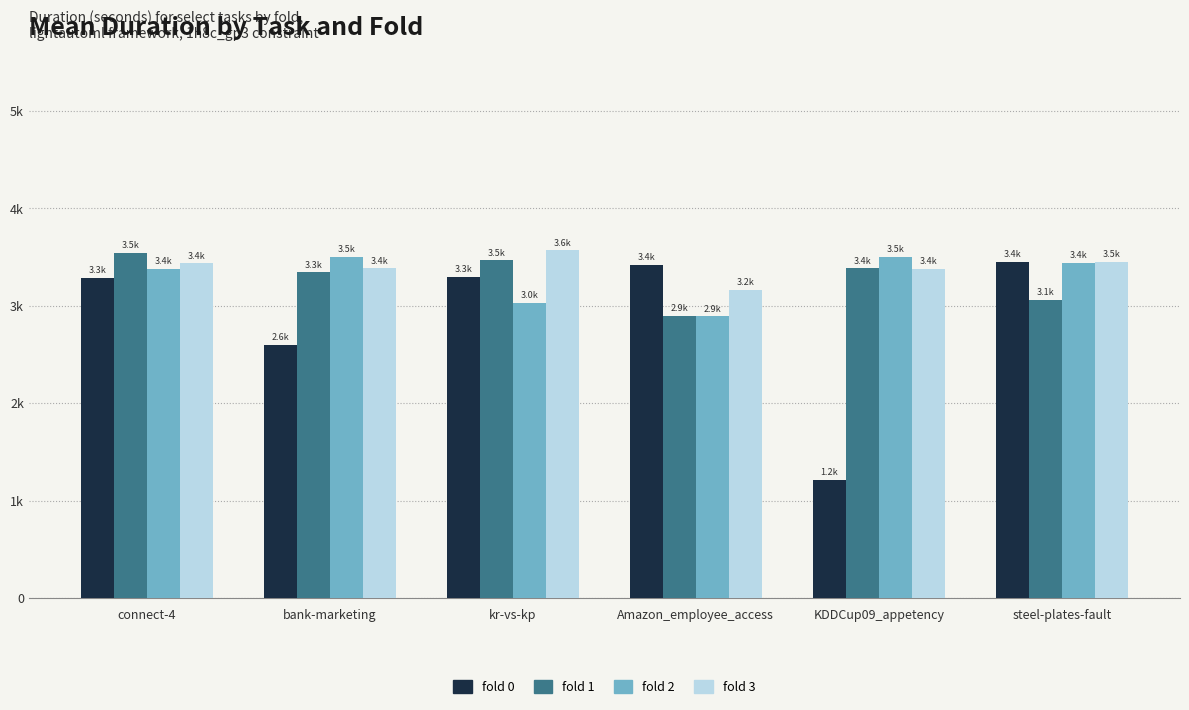

Does the chart contain any negative values?

No